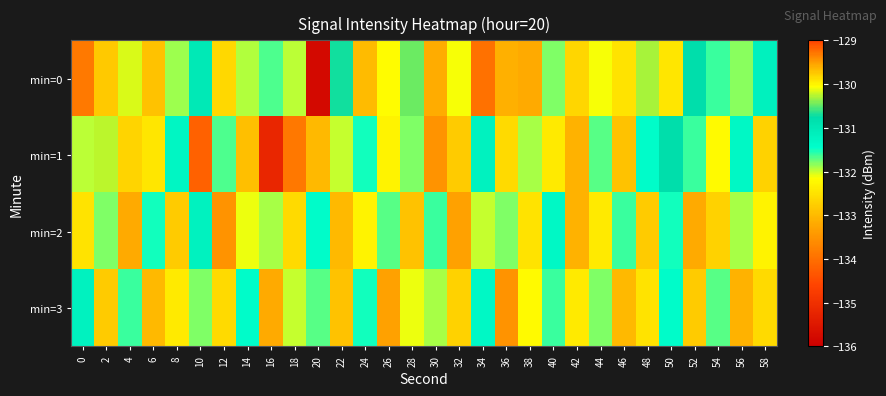

Reading left to right, what are all the values shown in this chart?

min=0: 0=-133.8	2=-132.8	4=-130.2	6=-132.9	8=-131.9	10=-131.0	12=-132.6	14=-131.9	16=-131.7	18=-132.0	20=-135.8	22=-130.7	24=-129.7	26=-132.2	28=-130.5	30=-133.2	32=-132.1	34=-134.0	36=-133.1	38=-133.2	40=-131.8	42=-132.6	44=-132.1	46=-132.5	48=-130.3	50=-129.9	52=-130.8	54=-131.6	56=-131.8	58=-131.2
min=1: 0=-132.0	2=-130.3	4=-132.7	6=-132.5	8=-131.3	10=-134.2	12=-131.7	14=-129.7	16=-135.2	18=-133.9	20=-133.0	22=-132.0	24=-131.5	26=-132.3	28=-131.8	30=-133.5	32=-132.8	34=-131.2	36=-132.6	38=-131.9	40=-132.4	42=-133.1	44=-131.7	46=-132.9	48=-131.4	50=-130.8	52=-131.6	54=-132.2	56=-131.3	58=-132.7
min=2: 0=-132.5	2=-131.8	4=-133.2	6=-131.5	8=-132.8	10=-131.2	12=-133.5	14=-132.1	16=-131.9	18=-132.6	20=-131.4	22=-133.0	24=-132.3	26=-131.7	28=-132.9	30=-131.6	32=-133.3	34=-132.0	36=-131.8	38=-132.5	40=-131.3	42=-133.1	44=-132.4	46=-131.6	48=-132.8	50=-131.5	52=-133.2	54=-132.7	56=-131.9	58=-132.3
min=3: 0=-131.2	2=-132.8	4=-131.6	6=-133.0	8=-132.4	10=-131.8	12=-132.6	14=-131.4	16=-133.2	18=-132.0	20=-131.7	22=-132.9	24=-131.5	26=-133.3	28=-132.1	30=-131.9	32=-132.7	34=-131.3	36=-133.5	38=-132.2	40=-131.6	42=-132.4	44=-131.8	46=-133.0	48=-132.5	50=-131.4	52=-132.8	54=-131.7	56=-133.1	58=-132.6